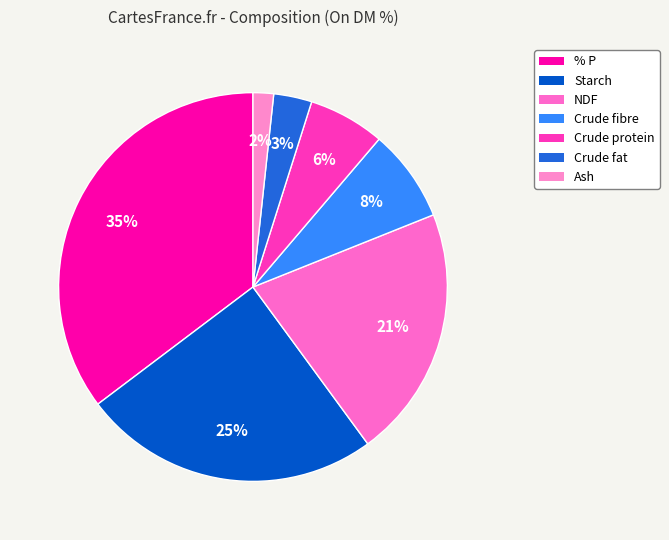

True or false: NDF accounts for 28% of the total.

False